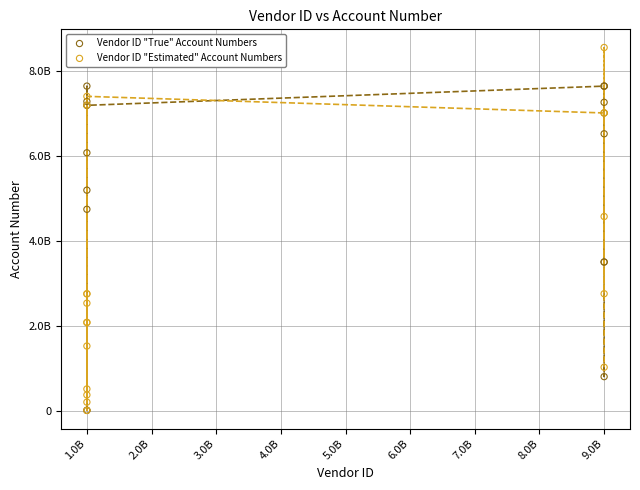

What are all the series names shown in the legend?

Vendor ID "True" Account Numbers, Vendor ID "Estimated" Account Numbers